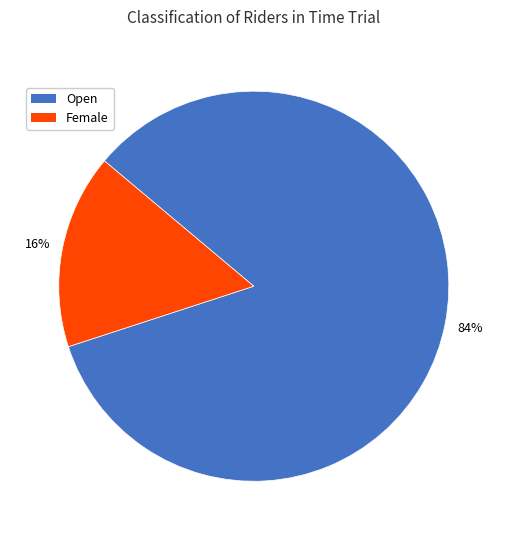

Combined, do Female and Open account for over 50%?

Yes